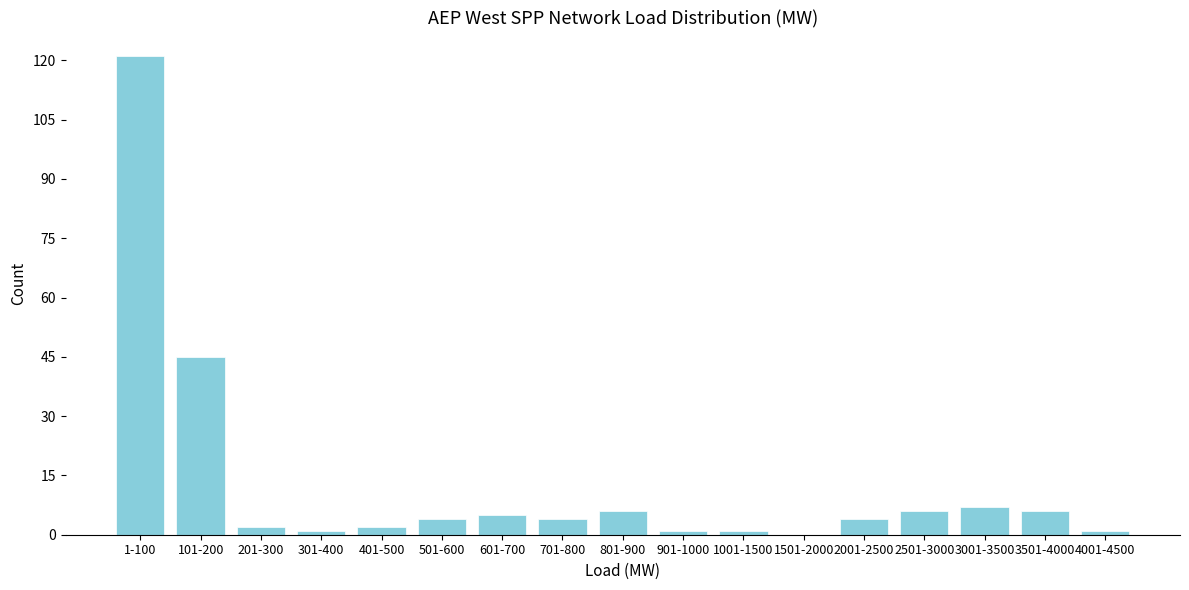

Reading right to left, what are all the values shown in this chart?

4001-4500=1	3501-4000=6	3001-3500=7	2501-3000=6	2001-2500=4	1501-2000=0	1001-1500=1	901-1000=1	801-900=6	701-800=4	601-700=5	501-600=4	401-500=2	301-400=1	201-300=2	101-200=45	1-100=121